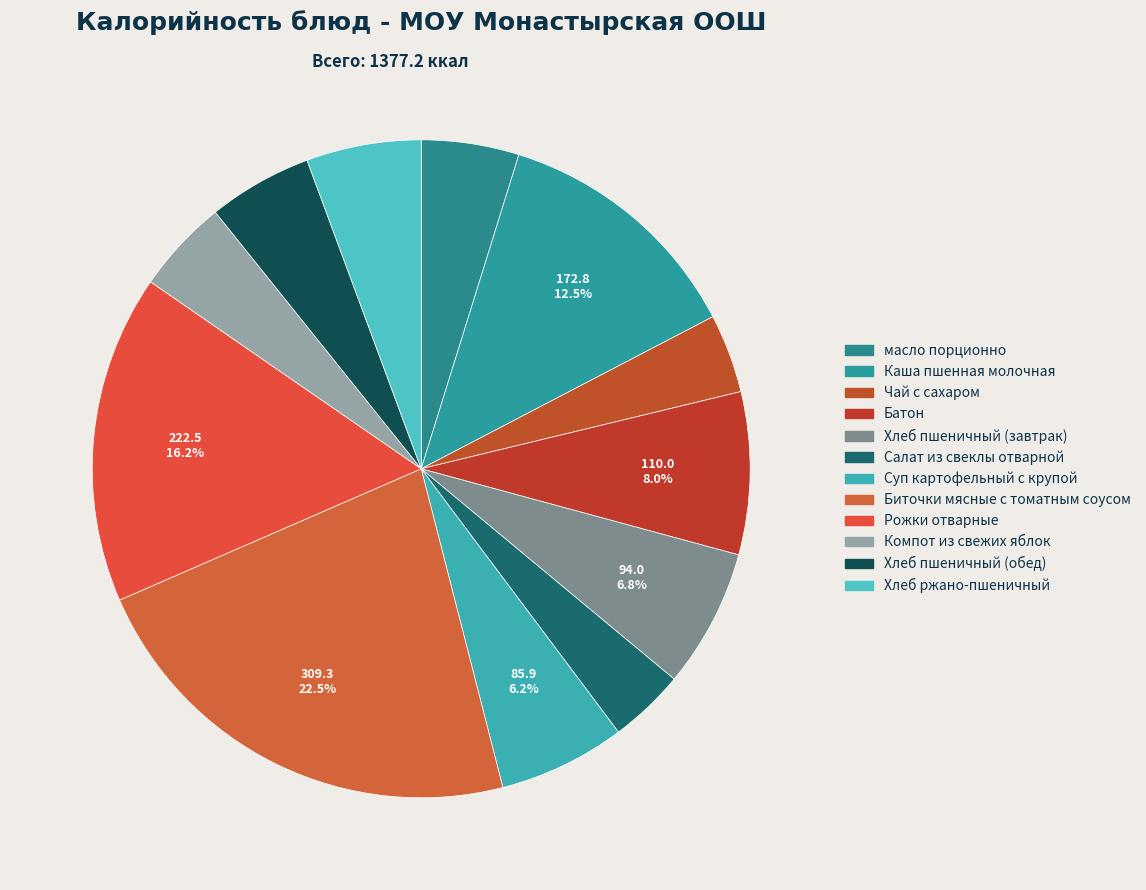

How many slices are in this pie chart?

12